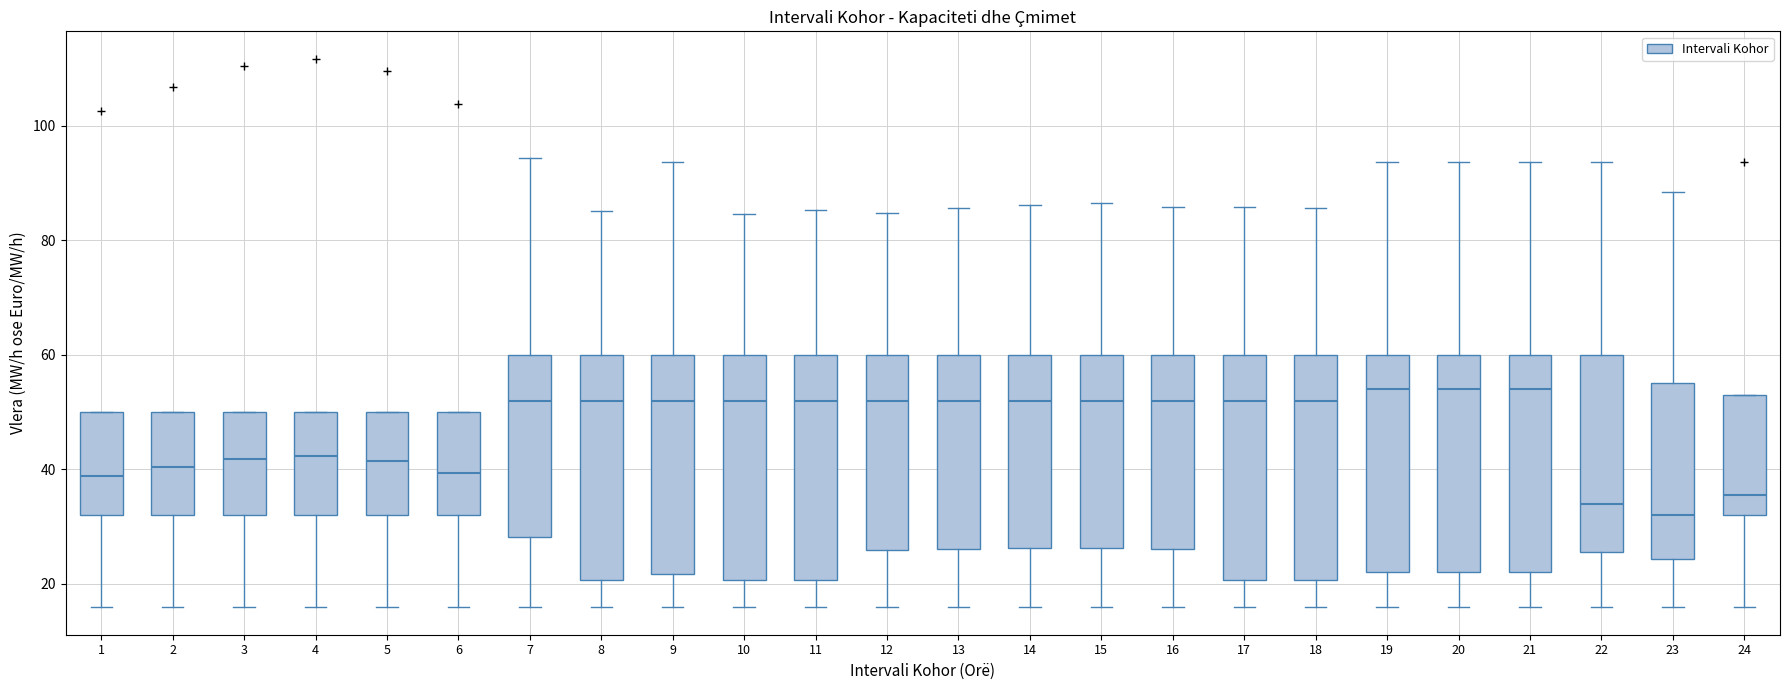

Reading left to right, read every box against the y-axis: the position of its median line, the range the box covers, and the ends of its whiskers. The values are not printed on the chart, so give them approximately, as read against the axis.

1: median 38, box 32 to 50, whiskers 16 to 50
2: median 40, box 32 to 50, whiskers 16 to 50
3: median 42, box 32 to 50, whiskers 16 to 50
4: median 42, box 32 to 50, whiskers 16 to 50
5: median 42, box 32 to 50, whiskers 16 to 50
6: median 40, box 32 to 50, whiskers 16 to 50
7: median 52, box 28 to 60, whiskers 16 to 94
8: median 52, box 20 to 60, whiskers 16 to 86
9: median 52, box 22 to 60, whiskers 16 to 94
10: median 52, box 20 to 60, whiskers 16 to 84
11: median 52, box 20 to 60, whiskers 16 to 86
12: median 52, box 26 to 60, whiskers 16 to 84
13: median 52, box 26 to 60, whiskers 16 to 86
14: median 52, box 26 to 60, whiskers 16 to 86
15: median 52, box 26 to 60, whiskers 16 to 86
16: median 52, box 26 to 60, whiskers 16 to 86
17: median 52, box 20 to 60, whiskers 16 to 86
18: median 52, box 20 to 60, whiskers 16 to 86
19: median 54, box 22 to 60, whiskers 16 to 94
20: median 54, box 22 to 60, whiskers 16 to 94
21: median 54, box 22 to 60, whiskers 16 to 94
22: median 34, box 26 to 60, whiskers 16 to 94
23: median 32, box 24 to 56, whiskers 16 to 88
24: median 36, box 32 to 54, whiskers 16 to 54